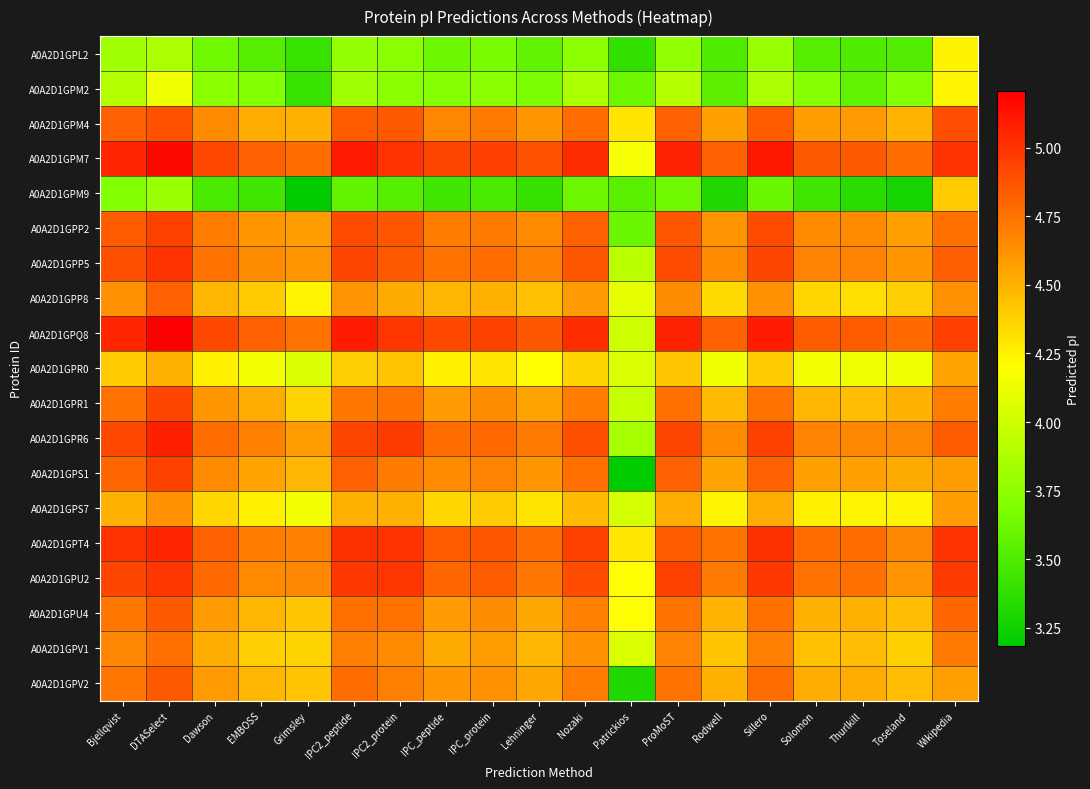

What is the difference between the highest and lowest values at Wikipedia?

0.8